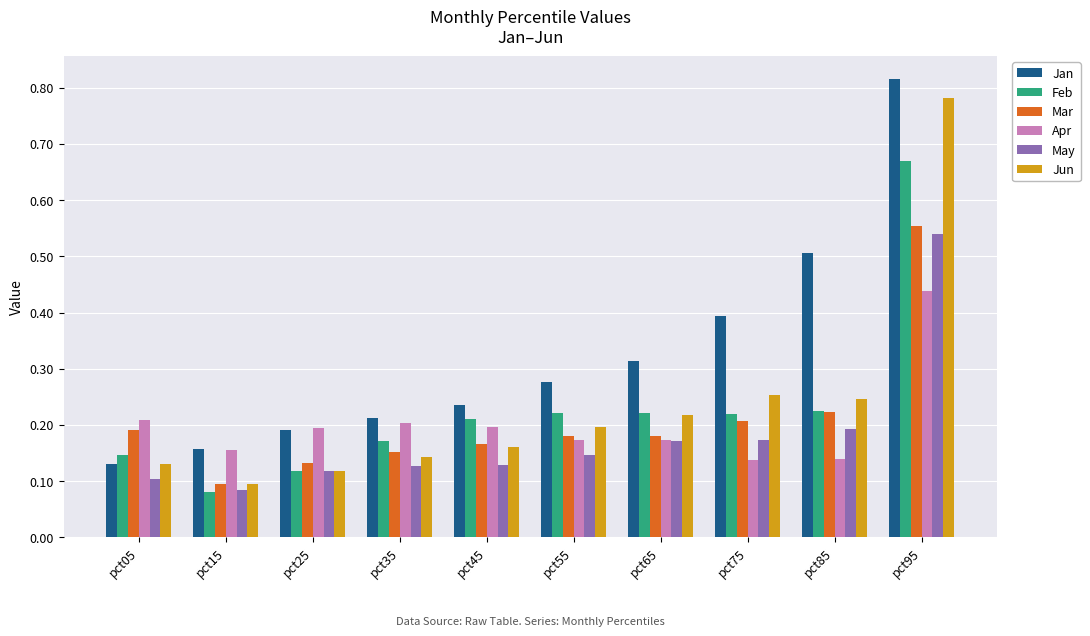

Which series has the largest total across all categories?

Jan